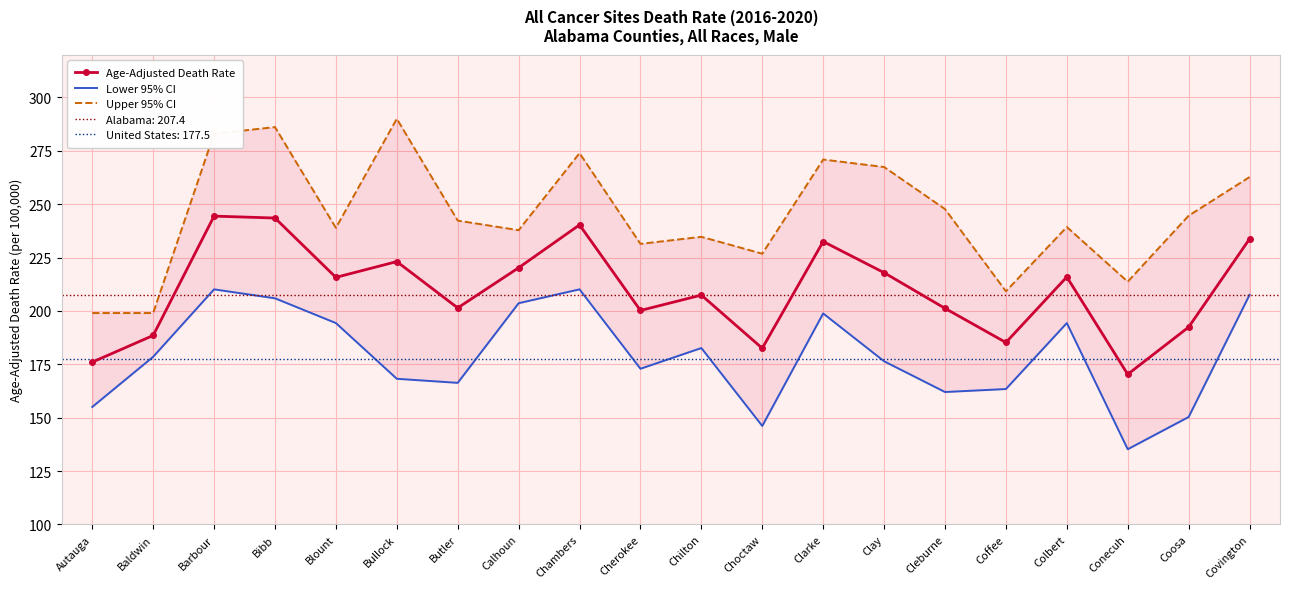

What is the highest value of the Upper 95% CI series?

290.0